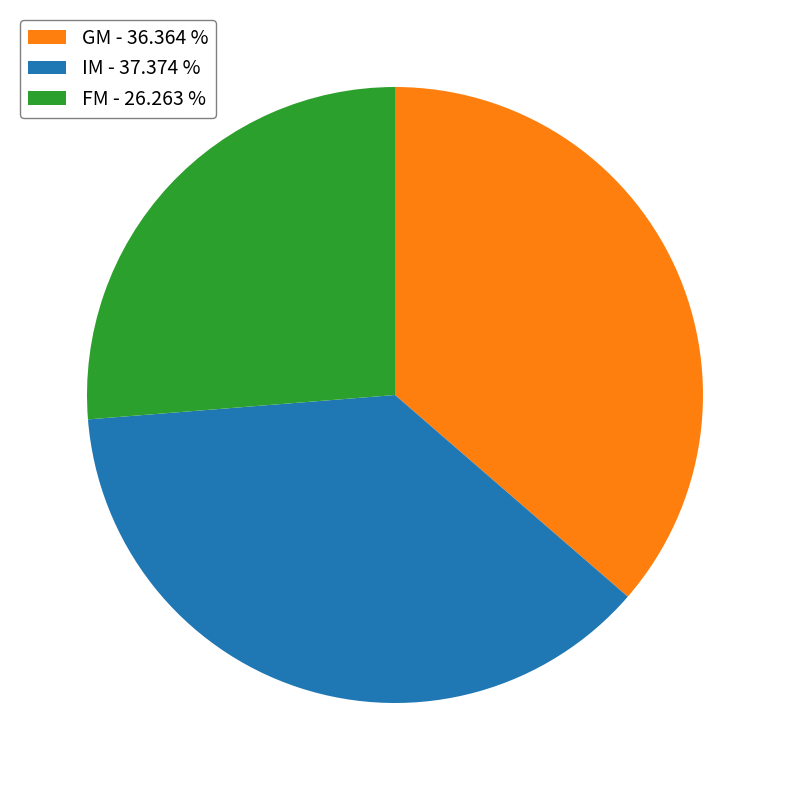

Approximately how many times larger is the value at IM - 37.374 % compared to FM - 26.263 %?

1.4